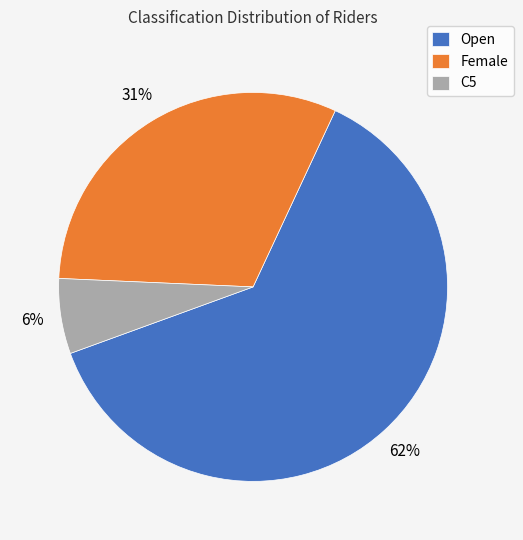

Approximately how many times larger is the value at Open compared to Female?

2.0